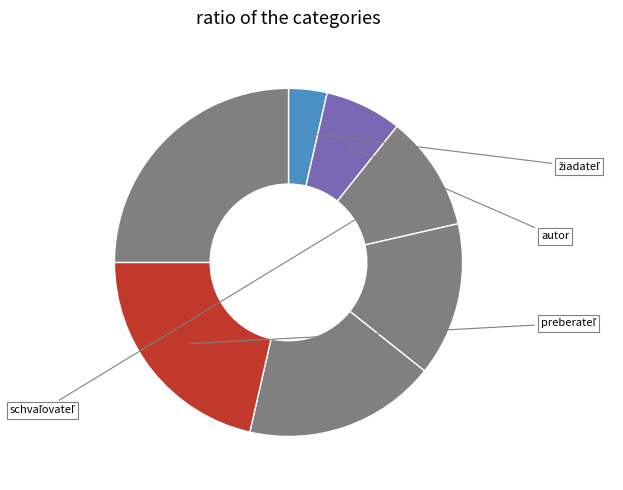

Count the number of slices in the pie.

7